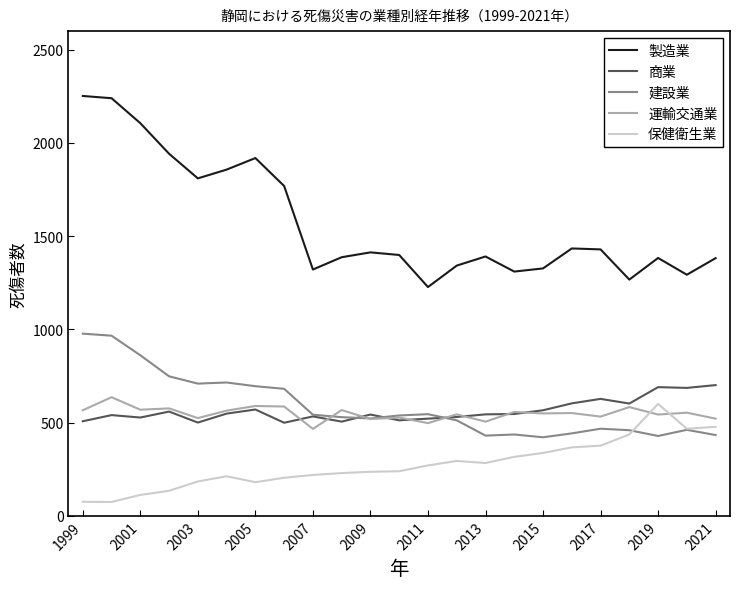

What is the maximum value for 建設業?

977